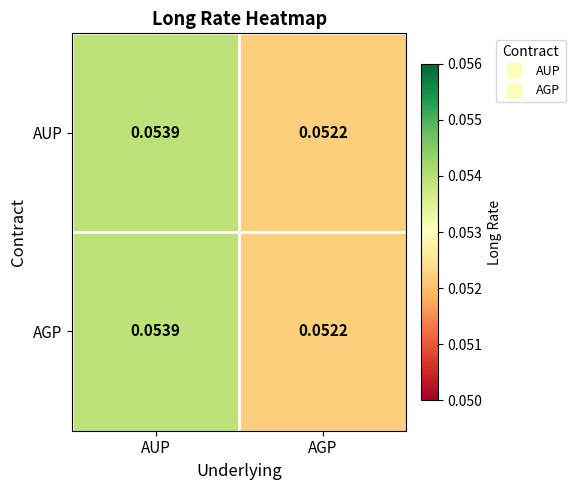

Rank the categories by AGP value from lowest to highest.

AGP, AUP